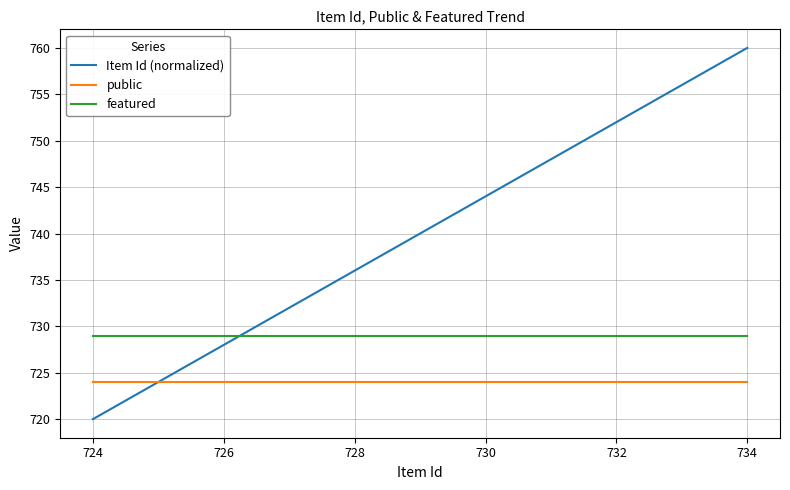

At how many categories does at least one series exceed 744?

4